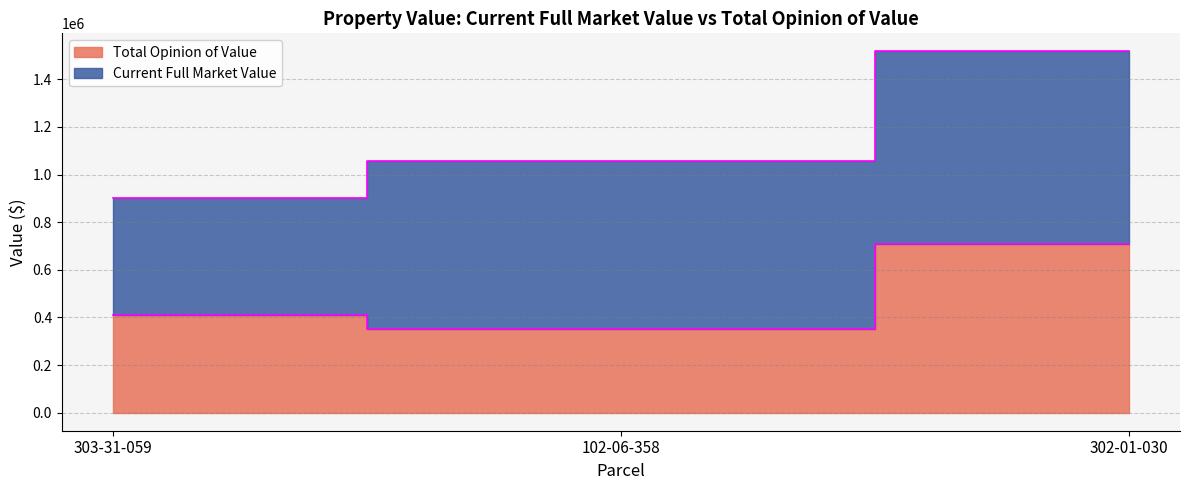

Reading right to left, list all the values displayed in this chart.

302-01-030=707000	102-06-358=350000	303-31-059=410000